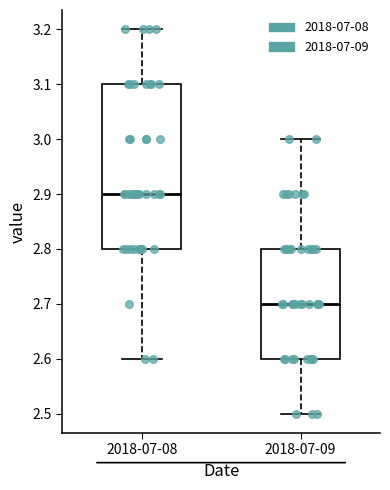

Reading left to right, read every box against the y-axis: the position of its median line, the range the box covers, and the ends of its whiskers. The values are not printed on the chart, so give them approximately, as read against the axis.

2018-07-08: median 2.9, box 2.8 to 3.1, whiskers 2.6 to 3.2
2018-07-09: median 2.7, box 2.6 to 2.8, whiskers 2.5 to 3.0